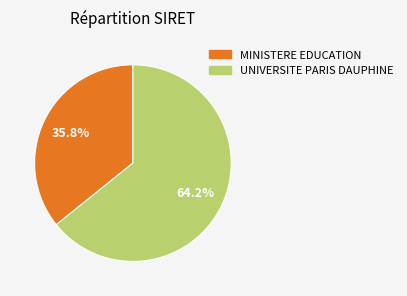

Is there any slice that represents more than half of the pie?

Yes